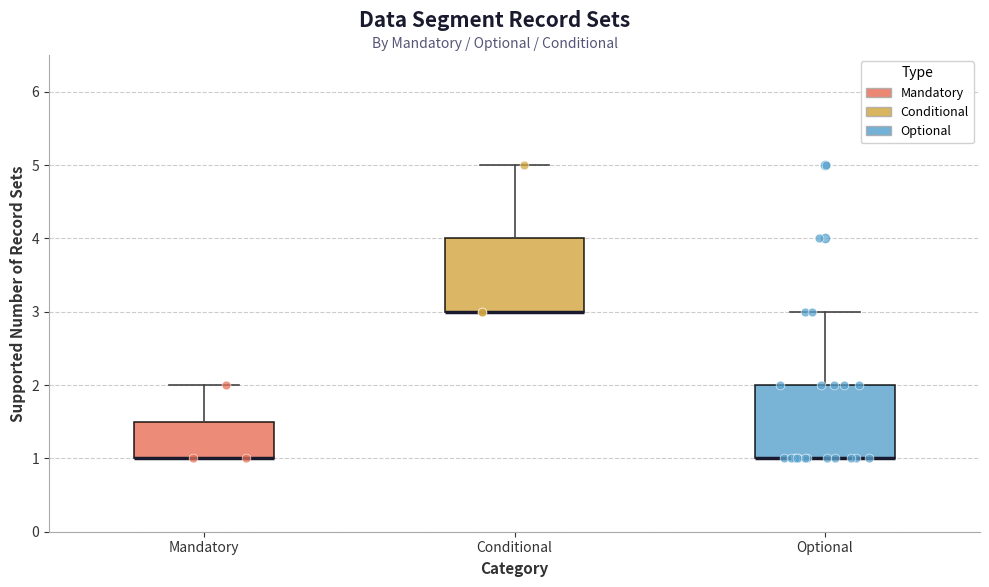

Where is the lower edge of the box for Optional on the y-axis? The values are not printed on the chart, so give them approximately, as read against the axis.

1.0